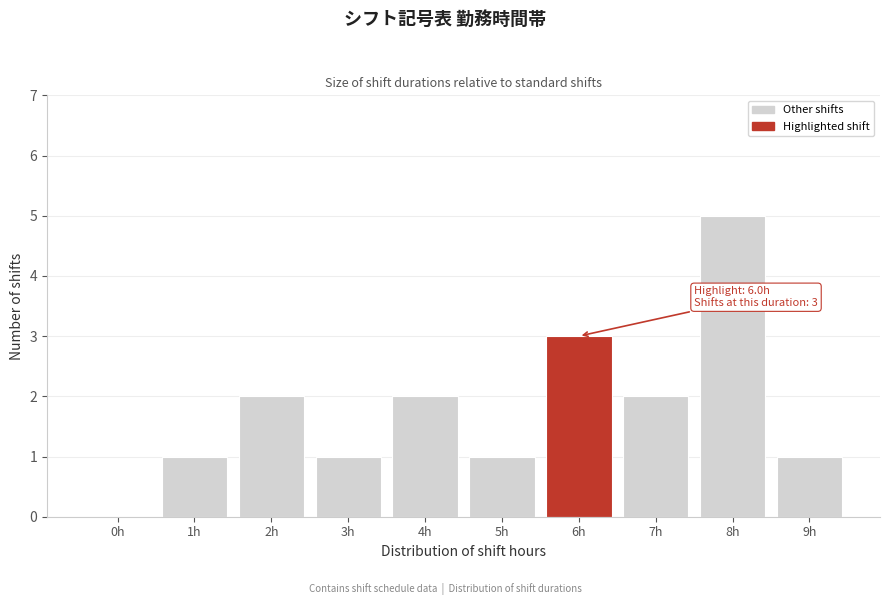

Reading right to left, transcribe all the data shown in this chart.

9h=1	8h=5	7h=2	6h=3	5h=1	4h=2	3h=1	2h=2	1h=1	0h=0